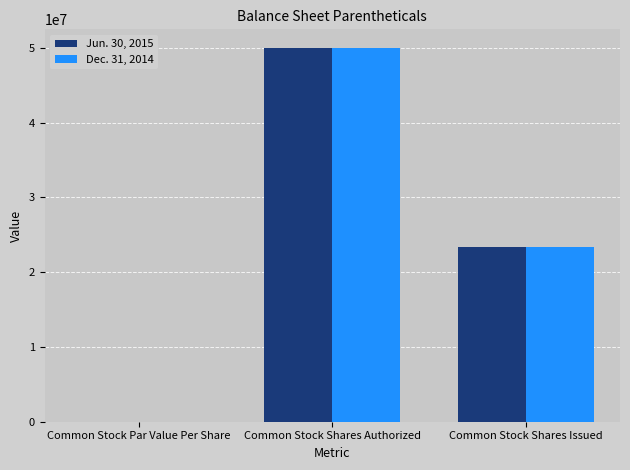

How many groups of bars are there?

3